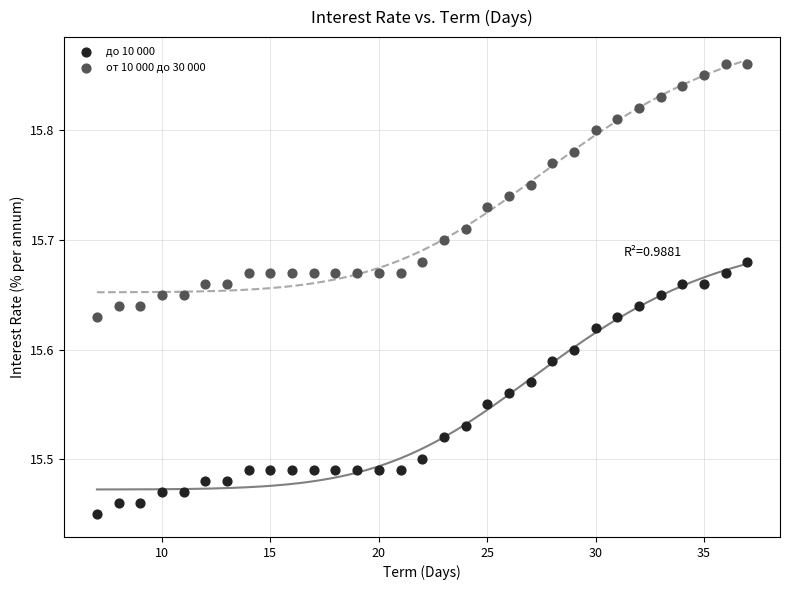

What is the X range (max minus min) for the scatter plot?

30.0